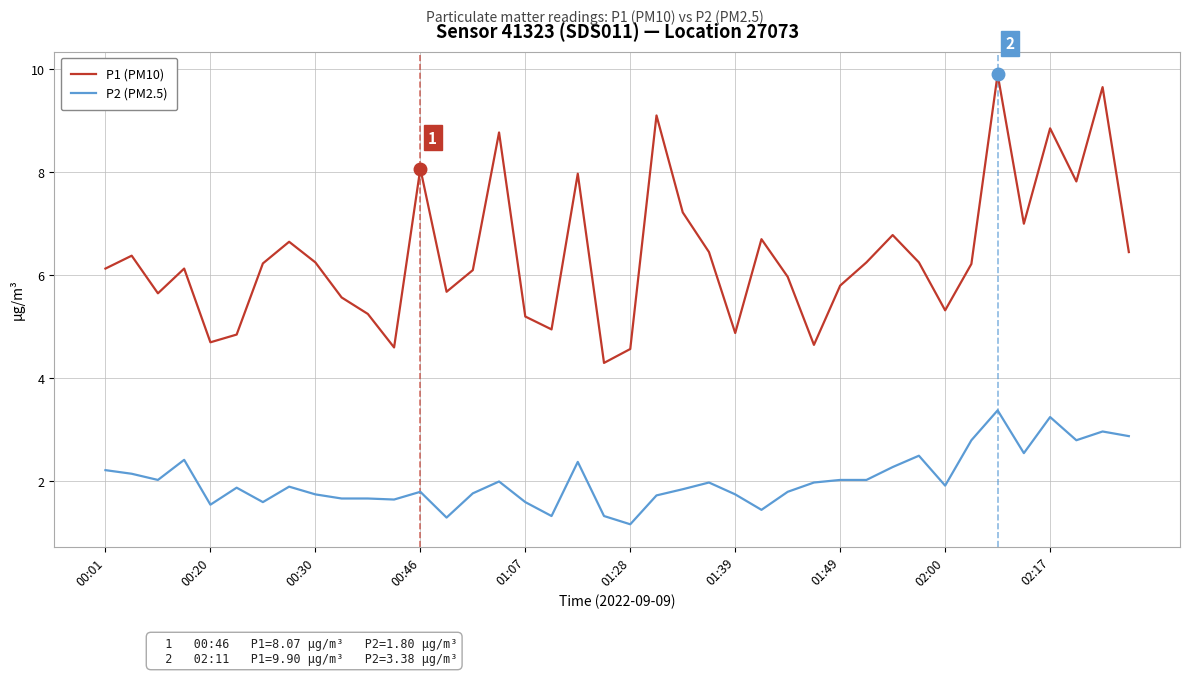

Rank the series by their average value, from lowest to highest.

P2 (PM2.5), P1 (PM10)